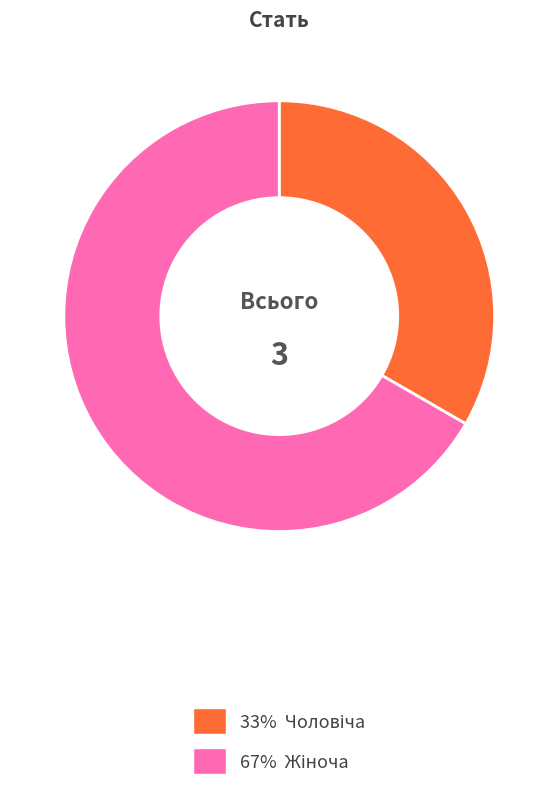

Does any single category account for the majority?

Yes